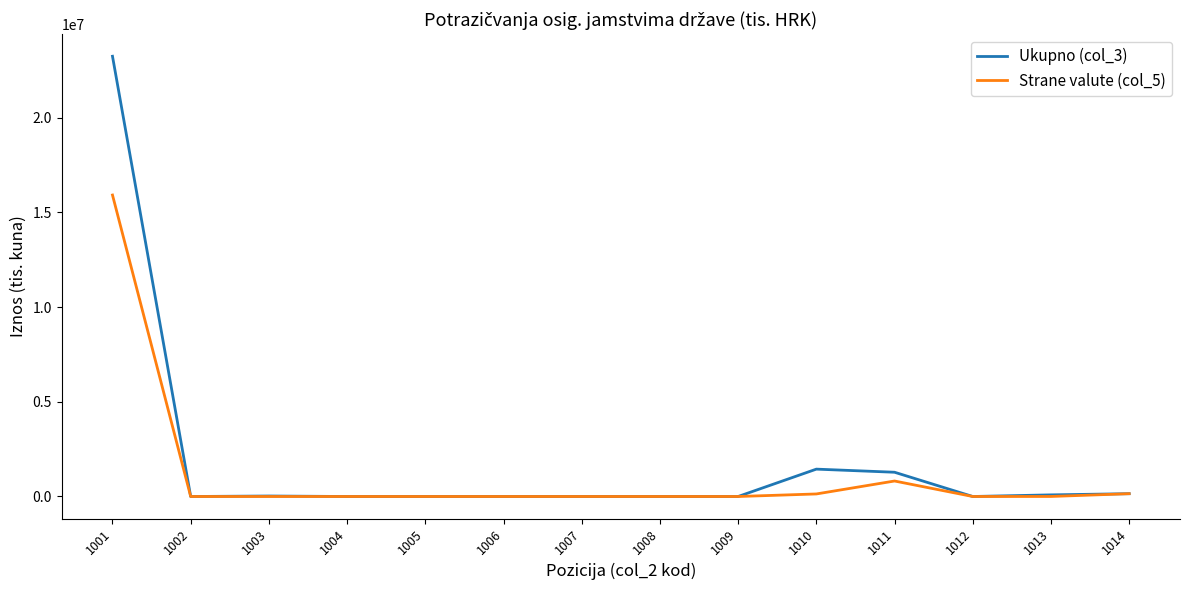

What are all the series names shown in the legend?

Ukupno (col_3), Strane valute (col_5)